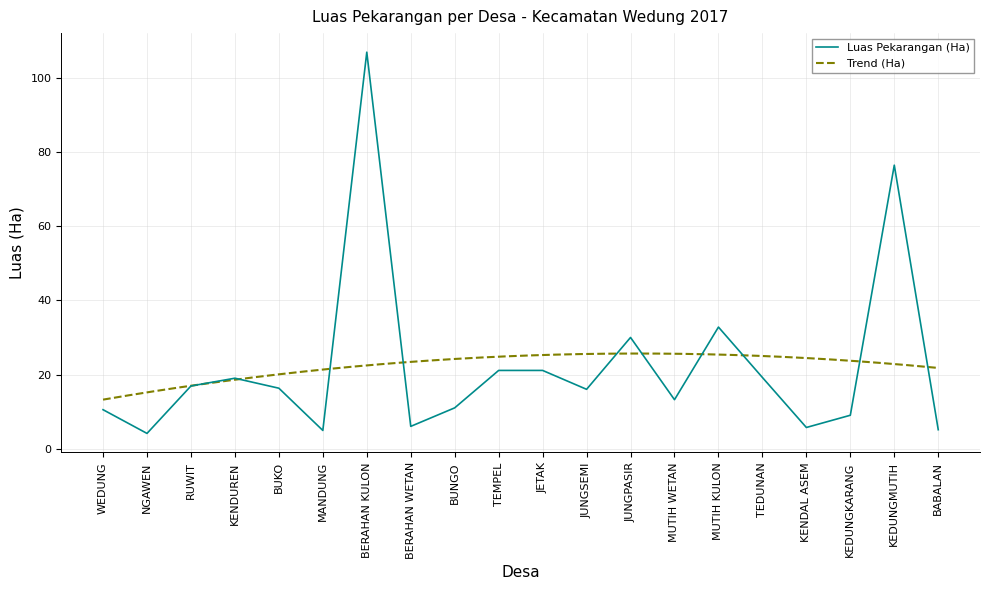

Which category has the highest value in the Luas Pekarangan (Ha) series?

BERAHAN KULON